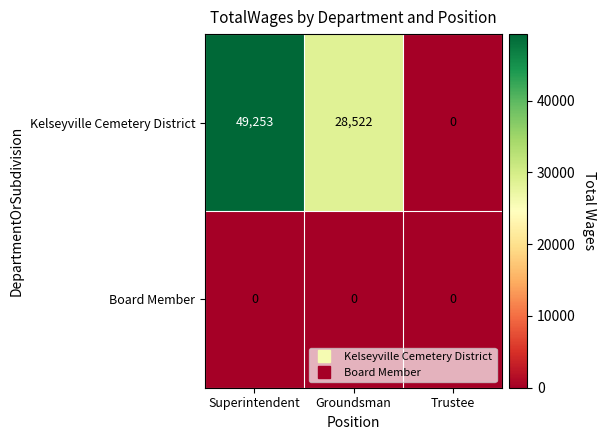

At Superintendent, list the series in order from largest to smallest.

Kelseyville Cemetery District, Board Member